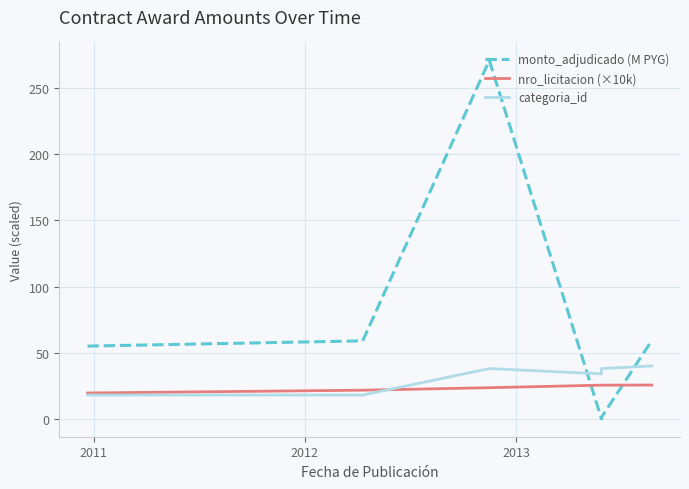

Which series has the widest spread of values?

monto_adjudicado (M PYG)